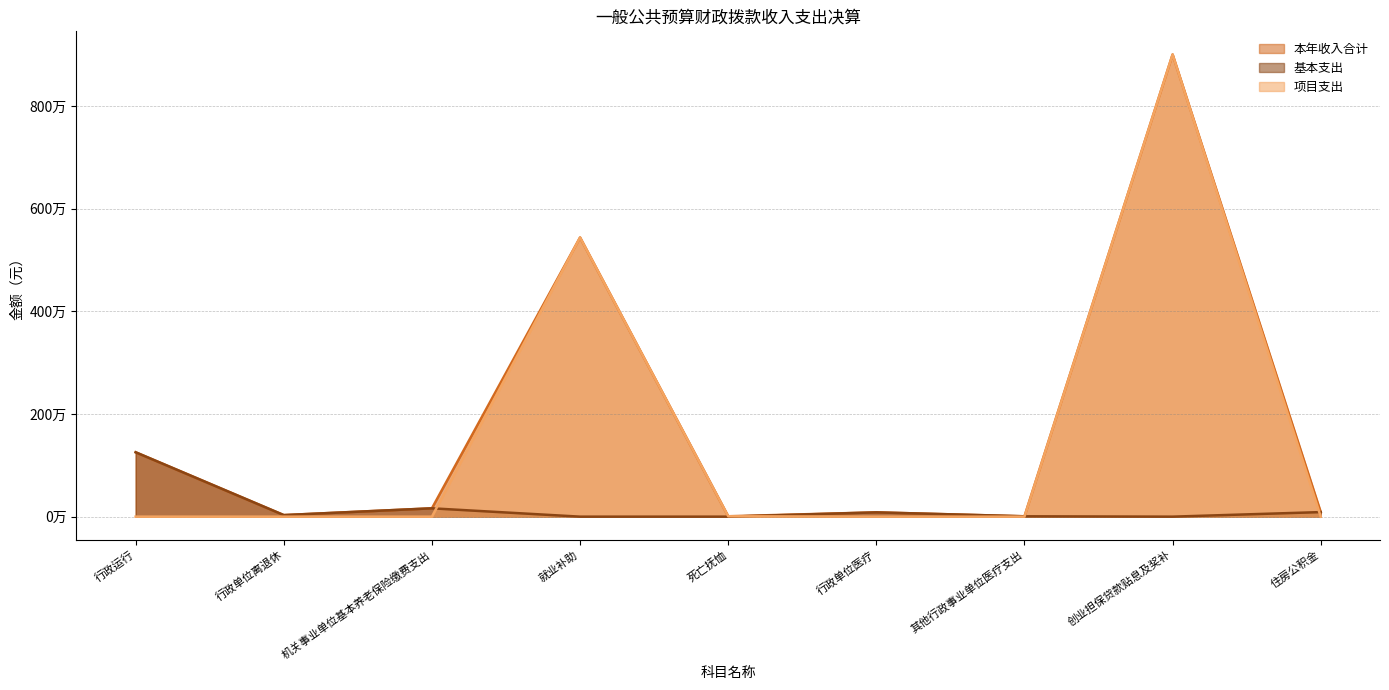

At which label does 本年收入合计 first exceed 88880?

行政运行